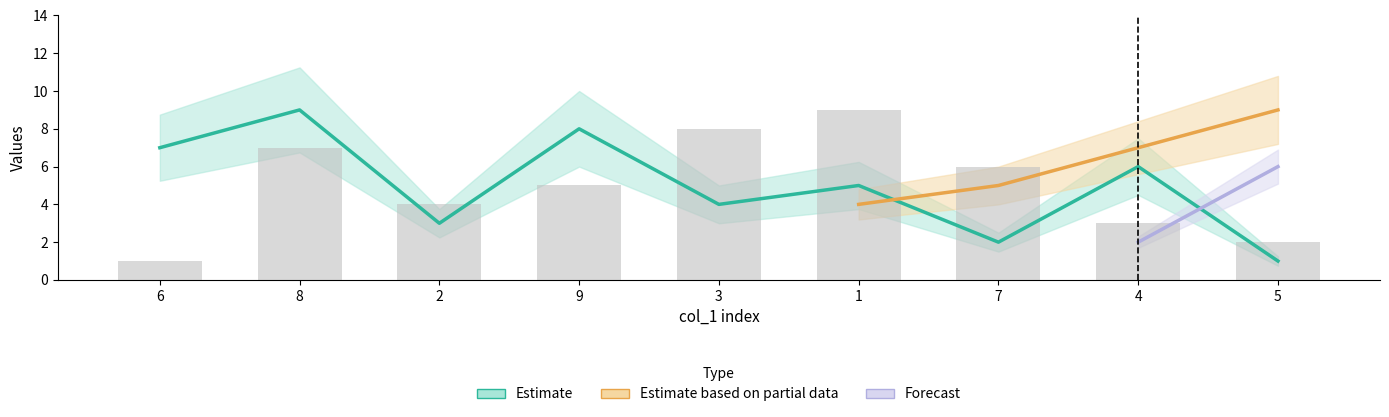

Does the chart contain stacked bars?

No